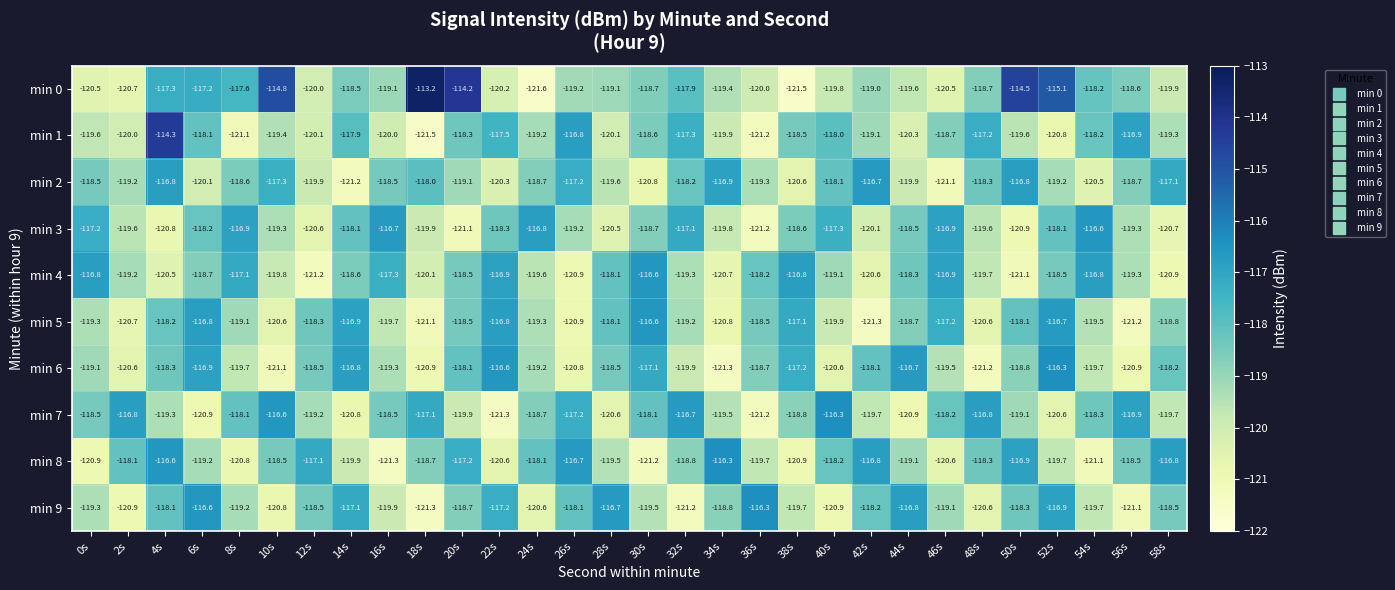

How many distinct data groups are displayed?

10